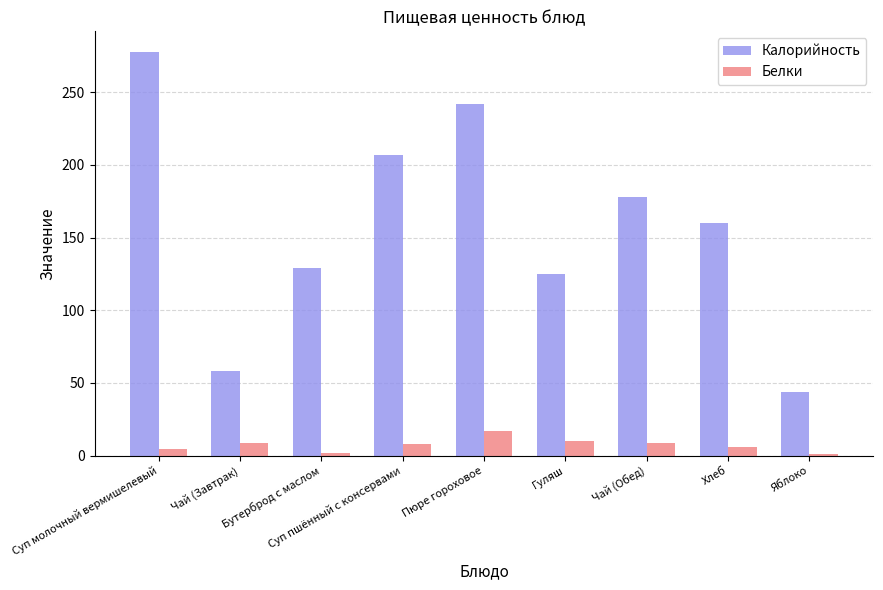

Which category has the lowest value in the Калорийность series?

Яблоко